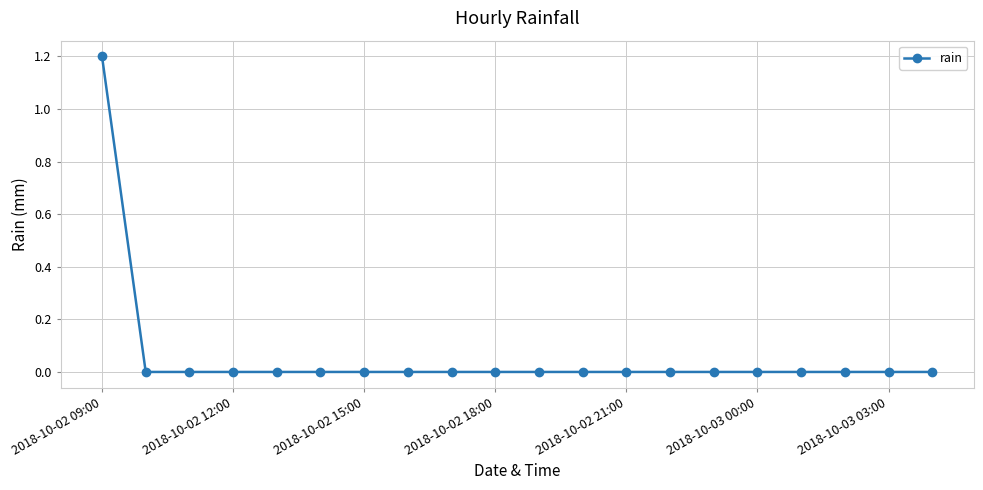

What is the maximum value shown in the chart?

1.2